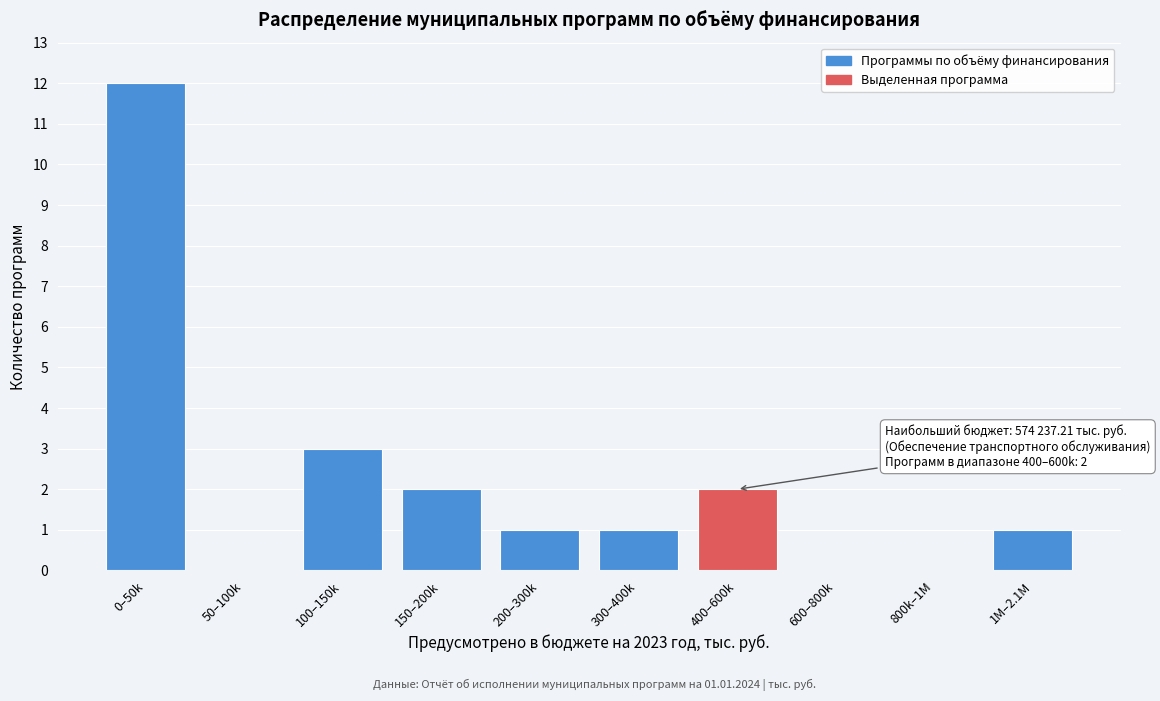

Reading left to right, transcribe all the data shown in this chart.

0–50k=12	50–100k=0	100–150k=3	150–200k=2	200–300k=1	300–400k=1	400–600k=2	600–800k=0	800k–1M=0	1M–2.1M=1